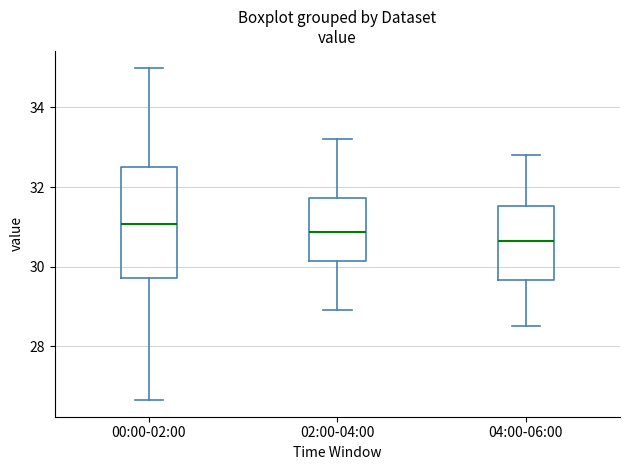

Where is the lower edge of the box for 04:00-06:00 on the y-axis? The values are not printed on the chart, so give them approximately, as read against the axis.

29.6